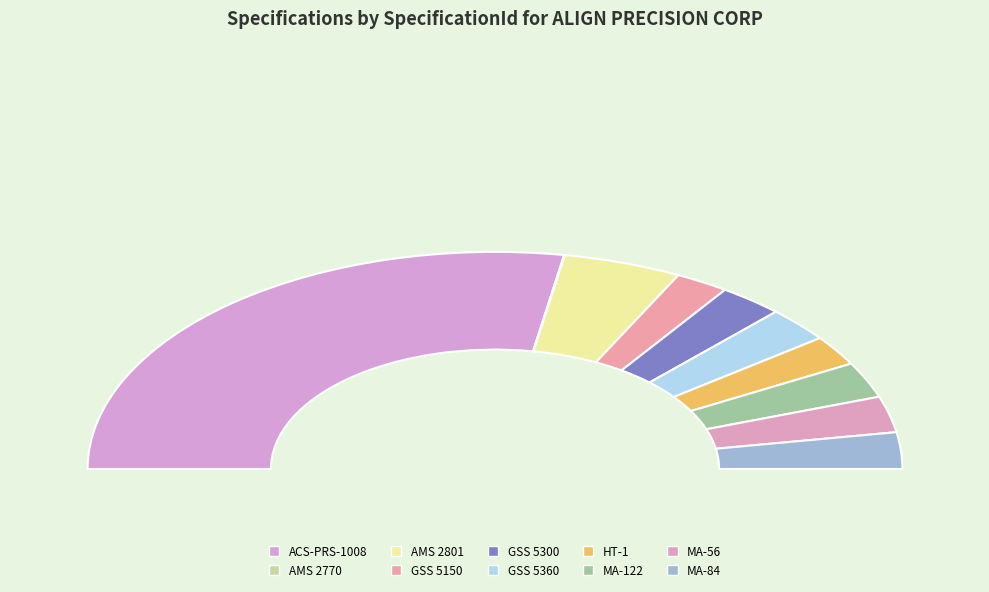

To the nearest percent, what is the difference between the largest and smallest slice percentages?

55%